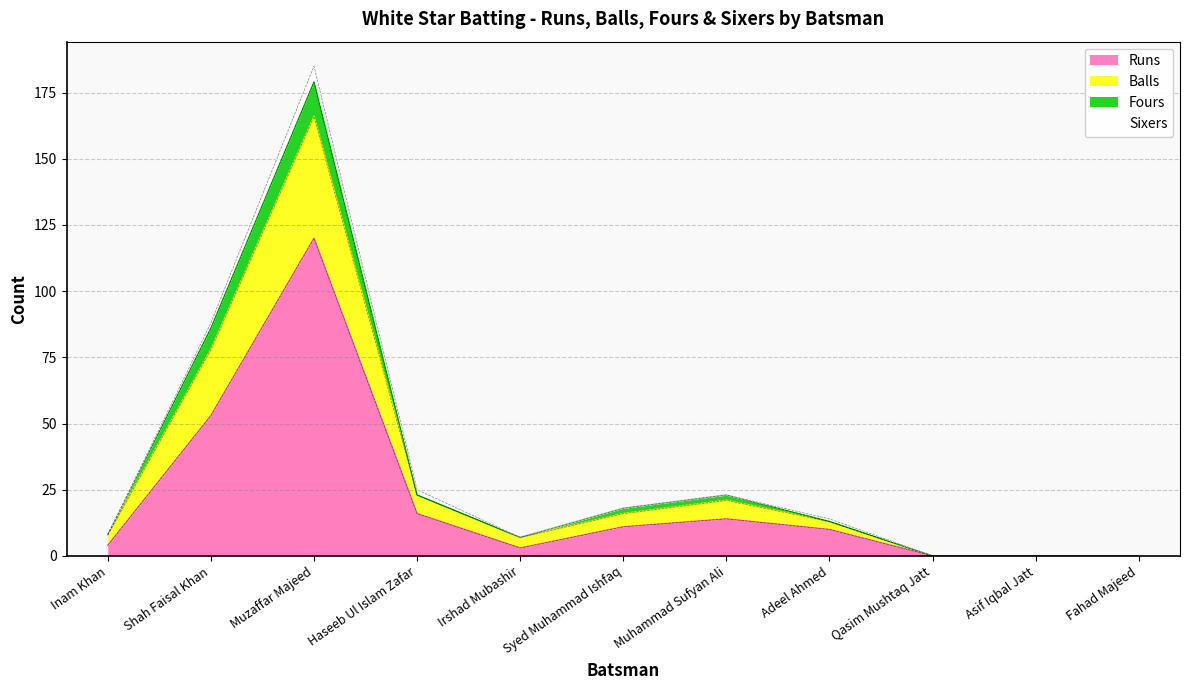

At which category is the sum across all series the highest?

Muzaffar Majeed